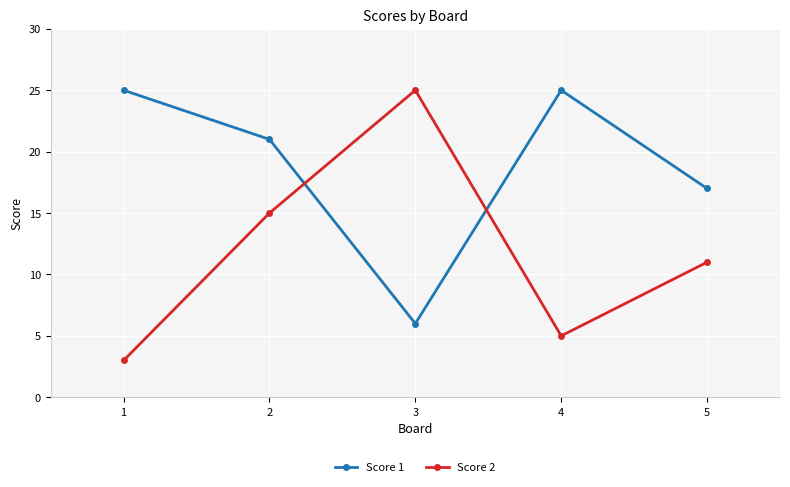

The value of Score 1 at 4 is 7. True or false?

False